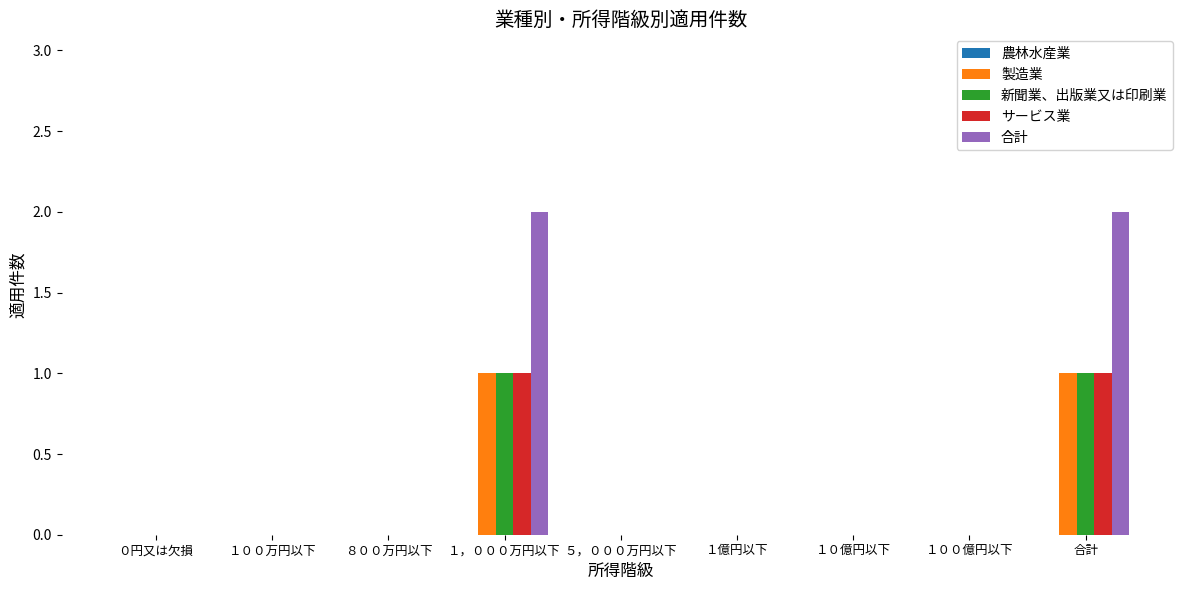

True or false: 新聞業、出版業又は印刷業 has a value of 0 at １００億円以下.

True